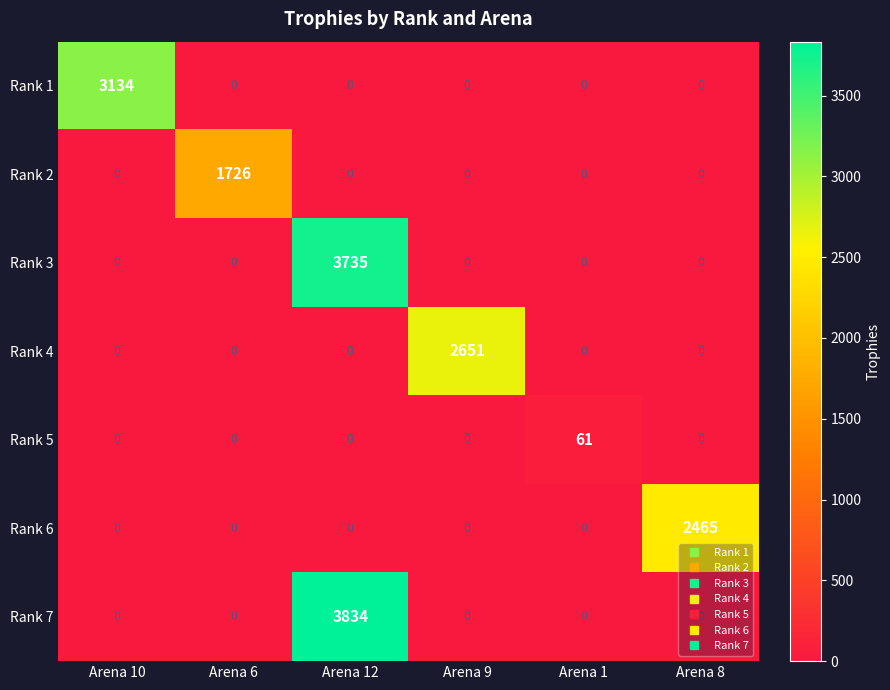

Which series has the largest total across all categories?

Rank 7